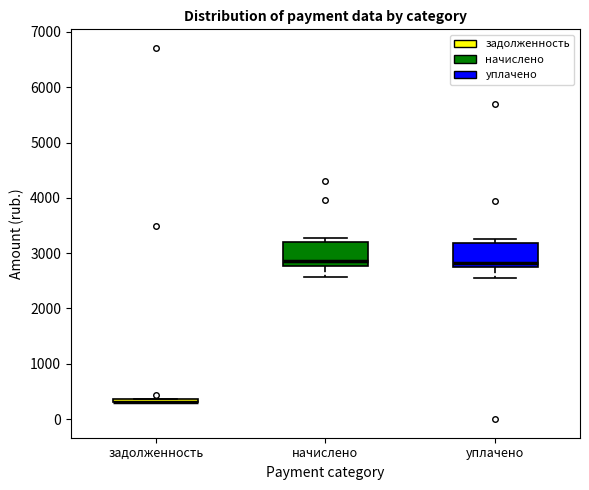

Where is the lower edge of the box for начислено on the y-axis? The values are not printed on the chart, so give them approximately, as read against the axis.

2800